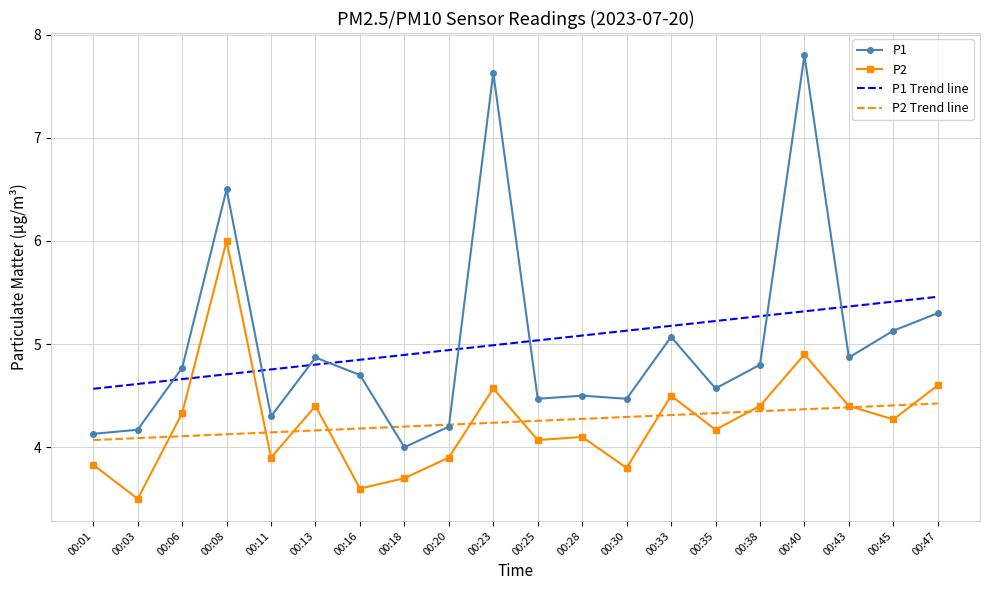

What is the difference between the P1 values at 00:38 and 00:08?

1.7